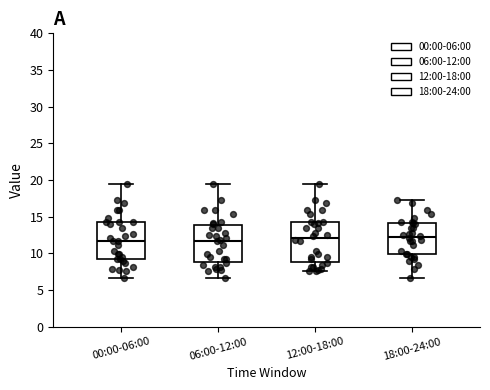

Reading left to right, transcribe this box plot: for each box, give where its median line is, the range the box spans, and where its two whiskers end, as read against the y-axis. The values are not printed on the chart, so give them approximately, as read against the axis.

00:00-06:00: median 11.5, box 9.0 to 14.5, whiskers 6.5 to 19.5
06:00-12:00: median 11.5, box 9.0 to 14.0, whiskers 6.5 to 19.5
12:00-18:00: median 12.0, box 9.0 to 14.0, whiskers 7.5 to 19.5
18:00-24:00: median 12.5, box 10.0 to 14.0, whiskers 6.5 to 17.0